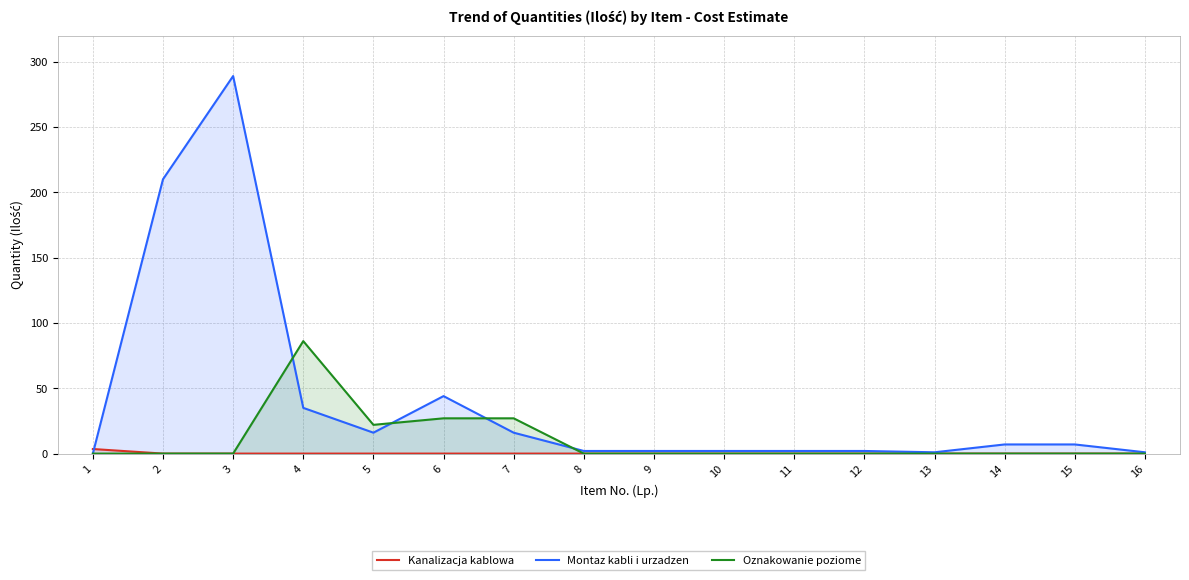

What is the average value of the Montaz kabli i urzadzen series?

39.8